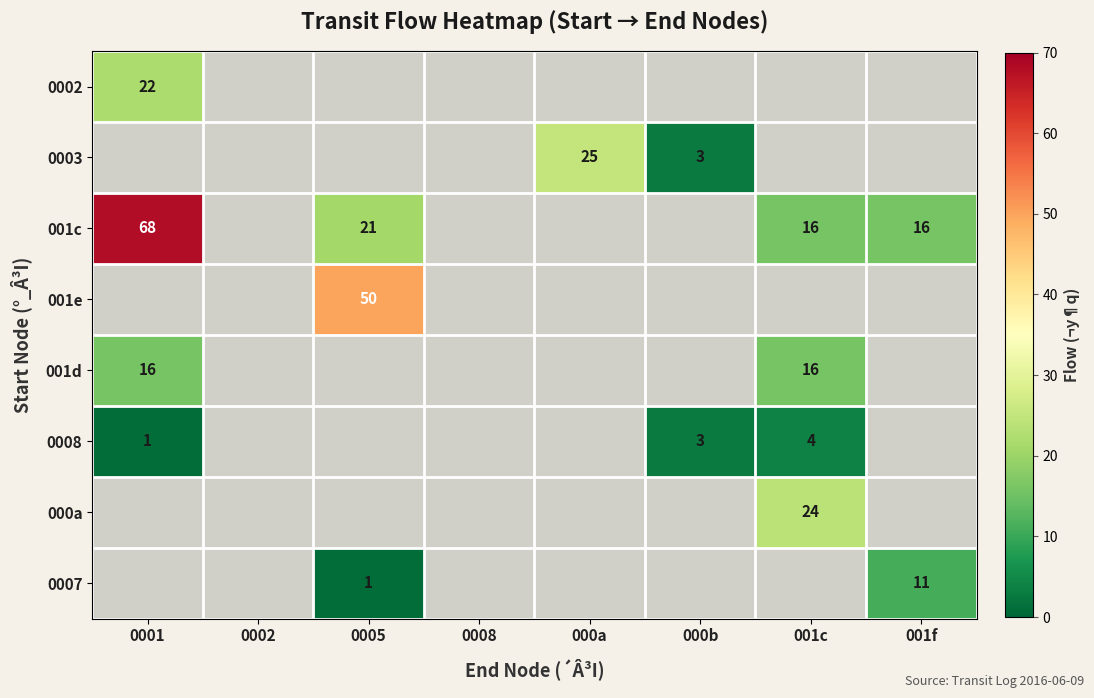

True or false: 001d has a value of 16 at 001c.

True